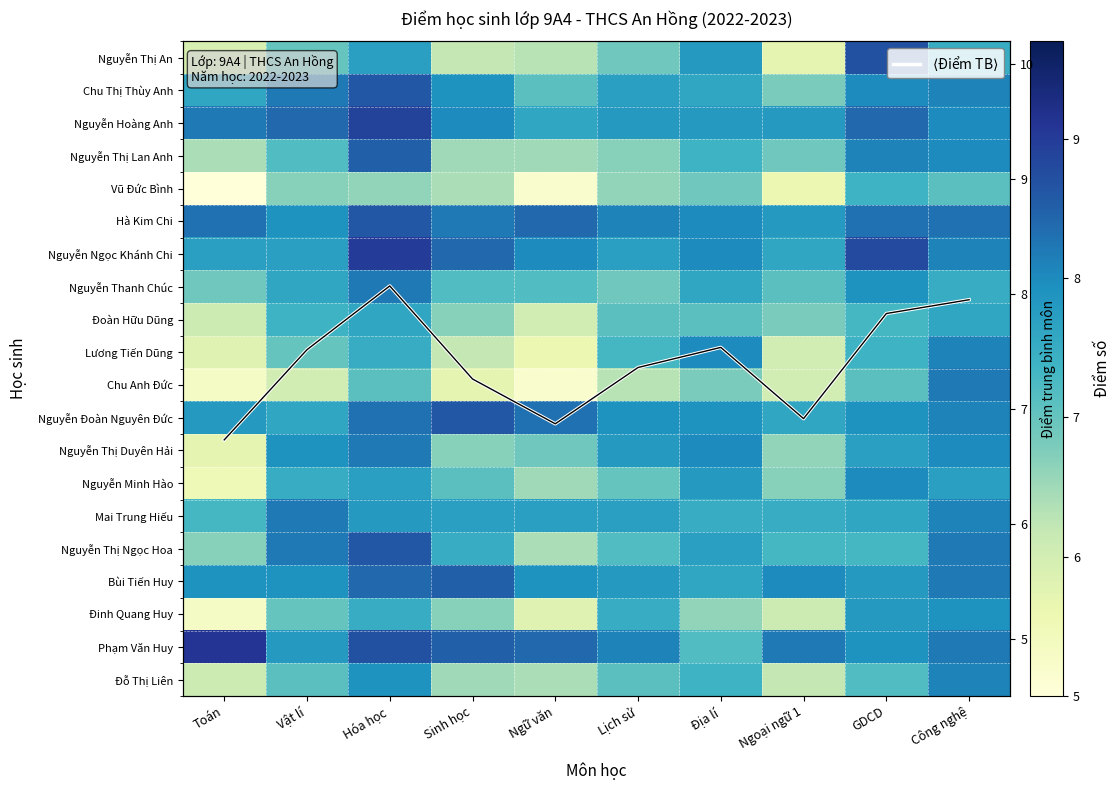

At which label does Chu Thị Thùy Anh first exceed 7?

Toán